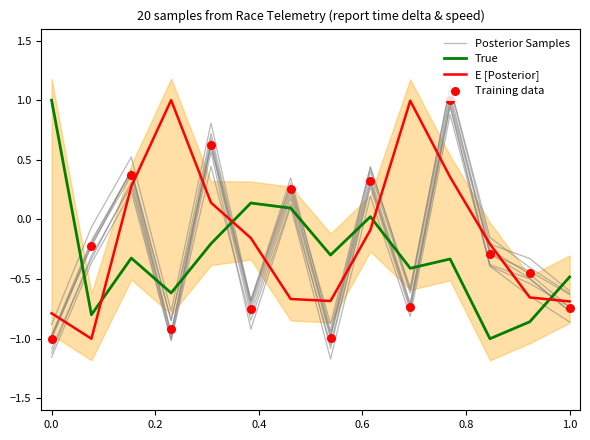

At which category is the sum across all series the highest?

10